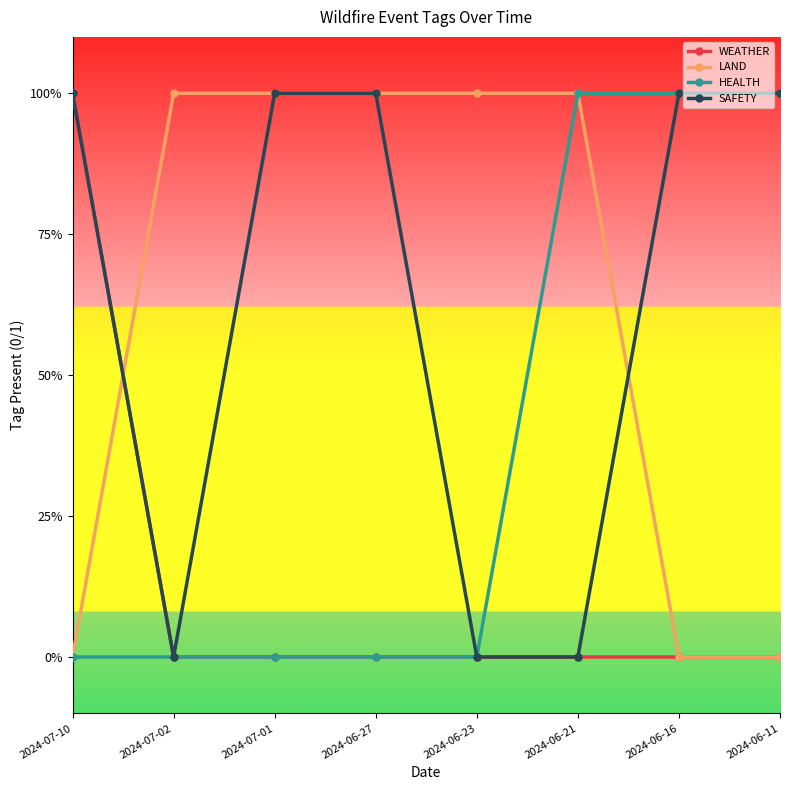

Between 2024-07-10 and 2024-06-16, which is larger?

2024-07-10